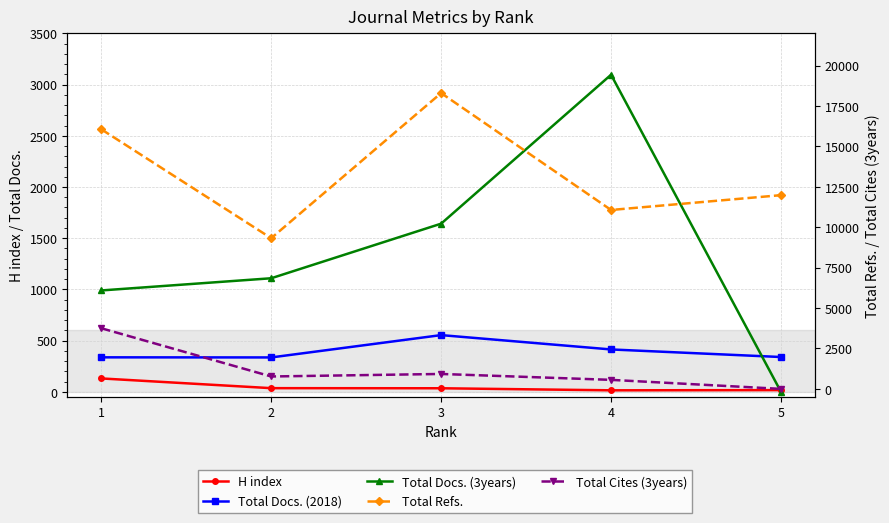

How many distinct data groups are displayed?

5